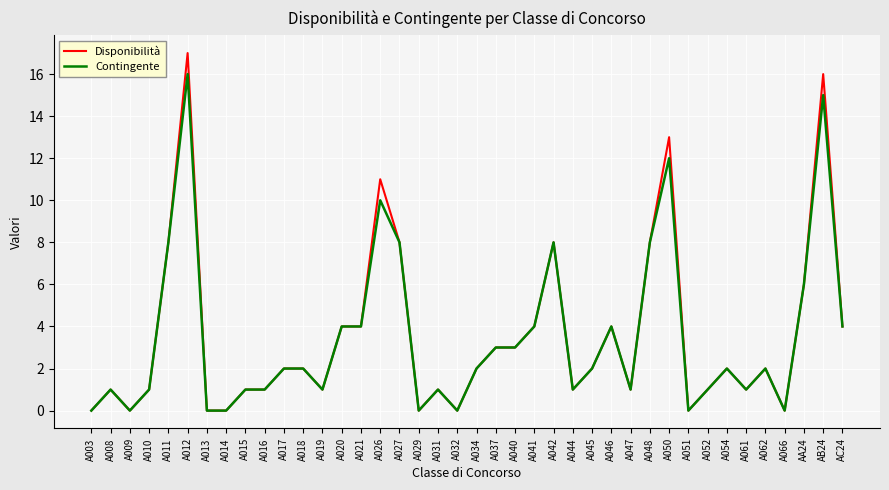

How many series are shown in this chart?

2